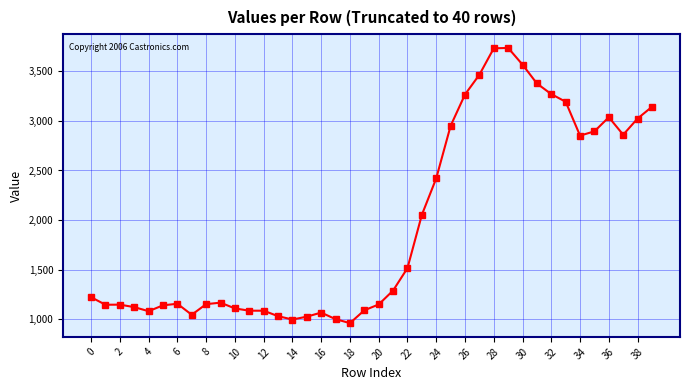

What is the value of the 22nd point from the left?

1291